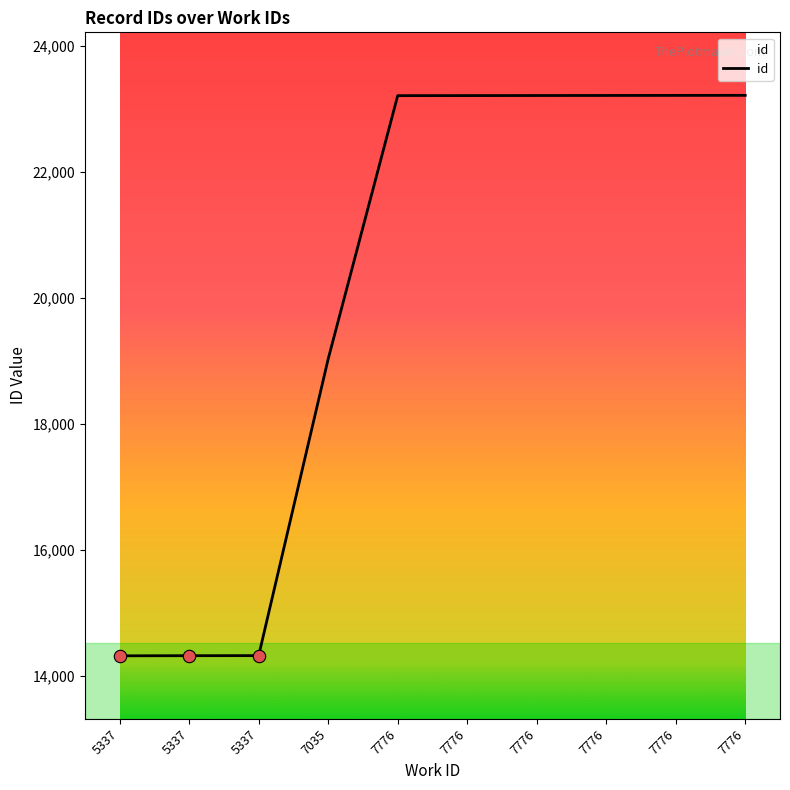

How many lines are shown in the chart?

1